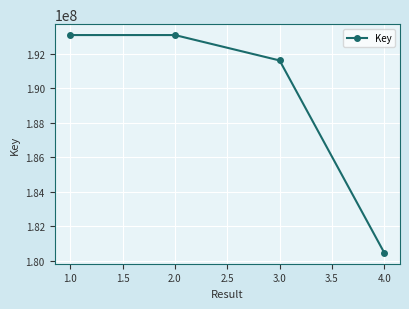

Is it true that the value at 1.0 is 193085317?

True